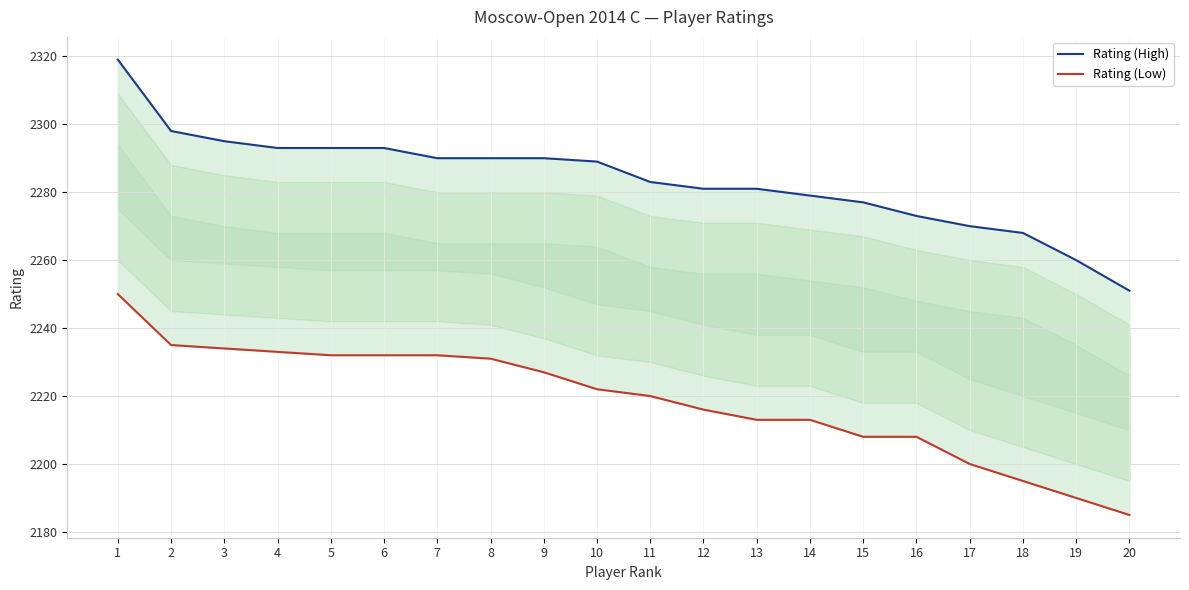

The Rating (High) series shows 1487 at 1. True or false?

False